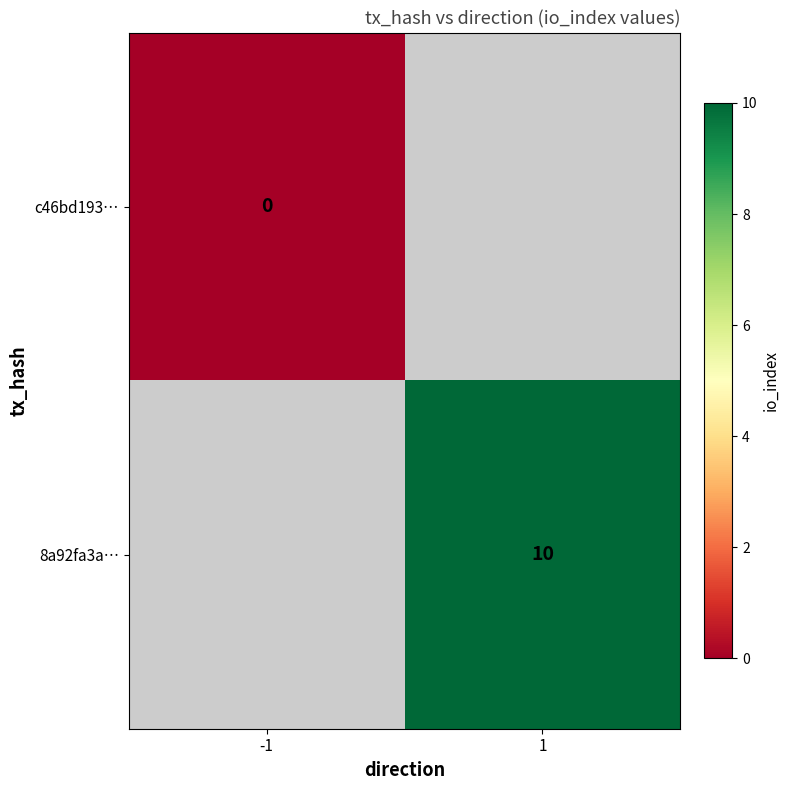

True or false: 8a92fa3a… has a value of 7 at 1.

False